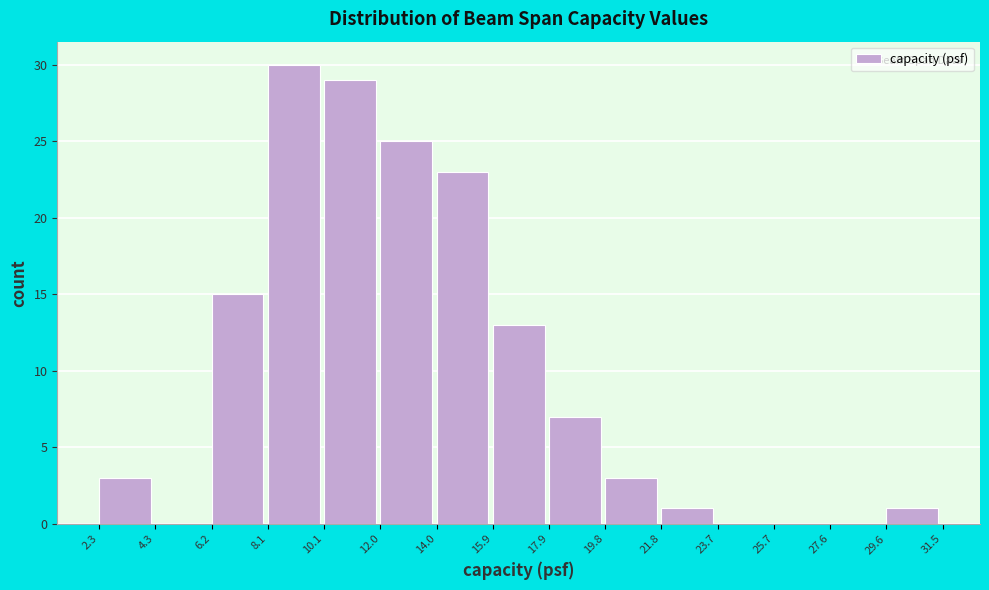

Reading left to right, list every bar in this chart as the range it spans on the x-axis followed by its height. The values are not printed on the chart, so give them approximately, as read against the axis.

2.3 to 4.3: 3
4.3 to 6.2: 0
6.2 to 8.1: 15
8.1 to 10.1: 30
10.1 to 12.0: 29
12.0 to 14.0: 25
14.0 to 15.9: 23
15.9 to 17.9: 13
17.9 to 19.8: 7
19.8 to 21.8: 3
21.8 to 23.7: 1
23.7 to 25.7: 0
25.7 to 27.6: 0
27.6 to 29.6: 0
29.6 to 31.5: 1